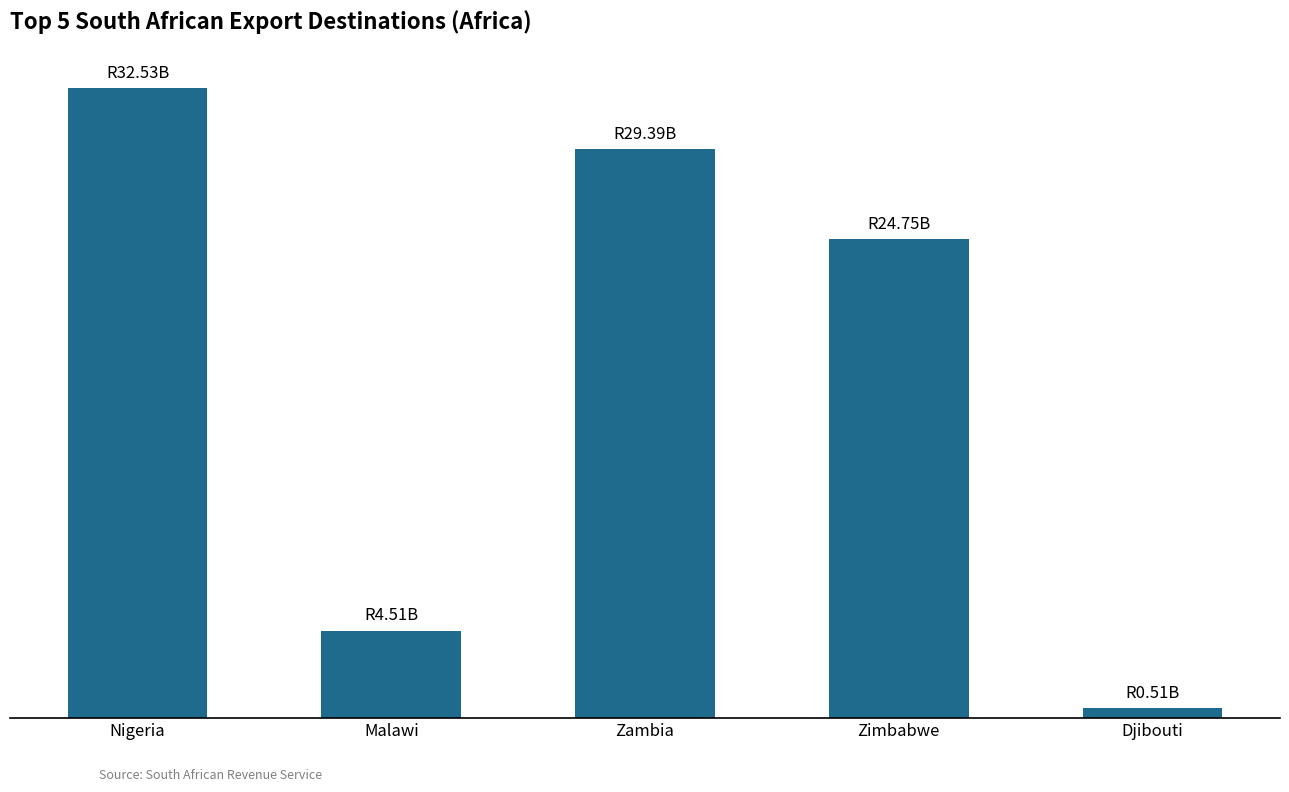

List the labels in order of value, largest first.

Nigeria, Zambia, Zimbabwe, Malawi, Djibouti